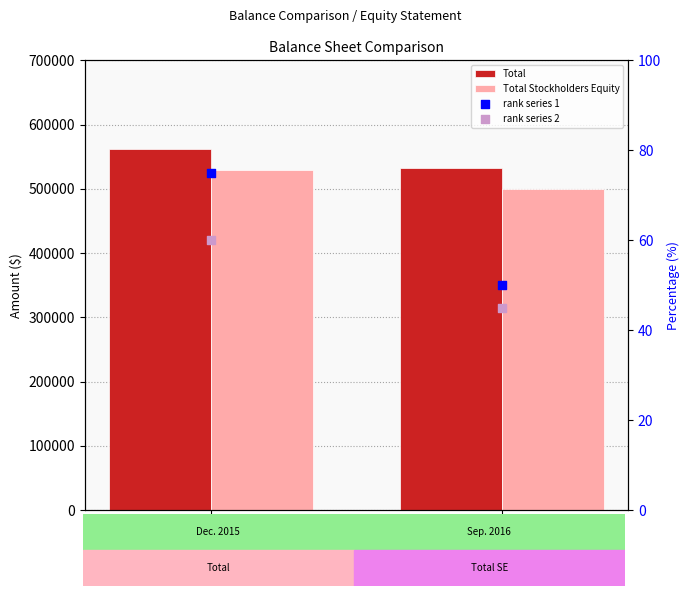

Which series has the largest Y range (max minus min)?

Total